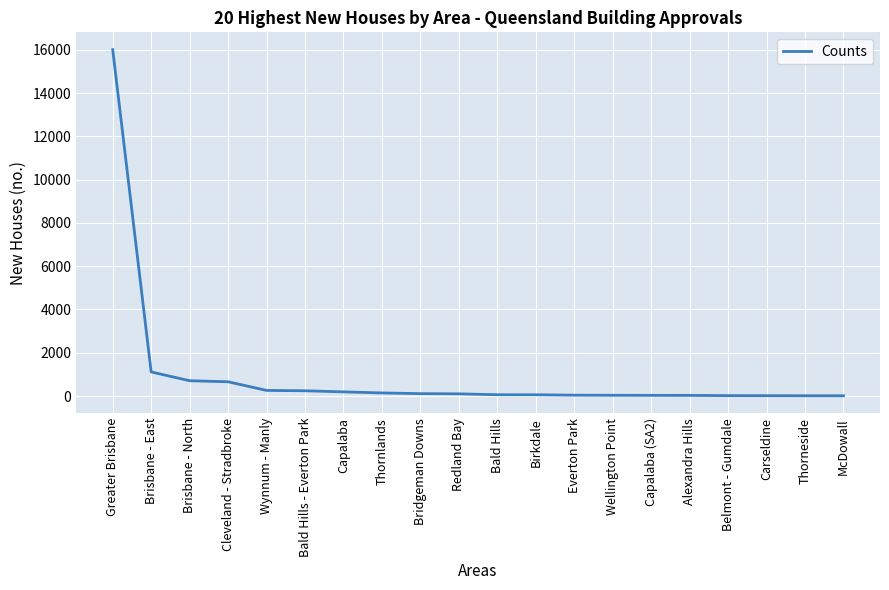

Does the chart have visible grid lines?

Yes